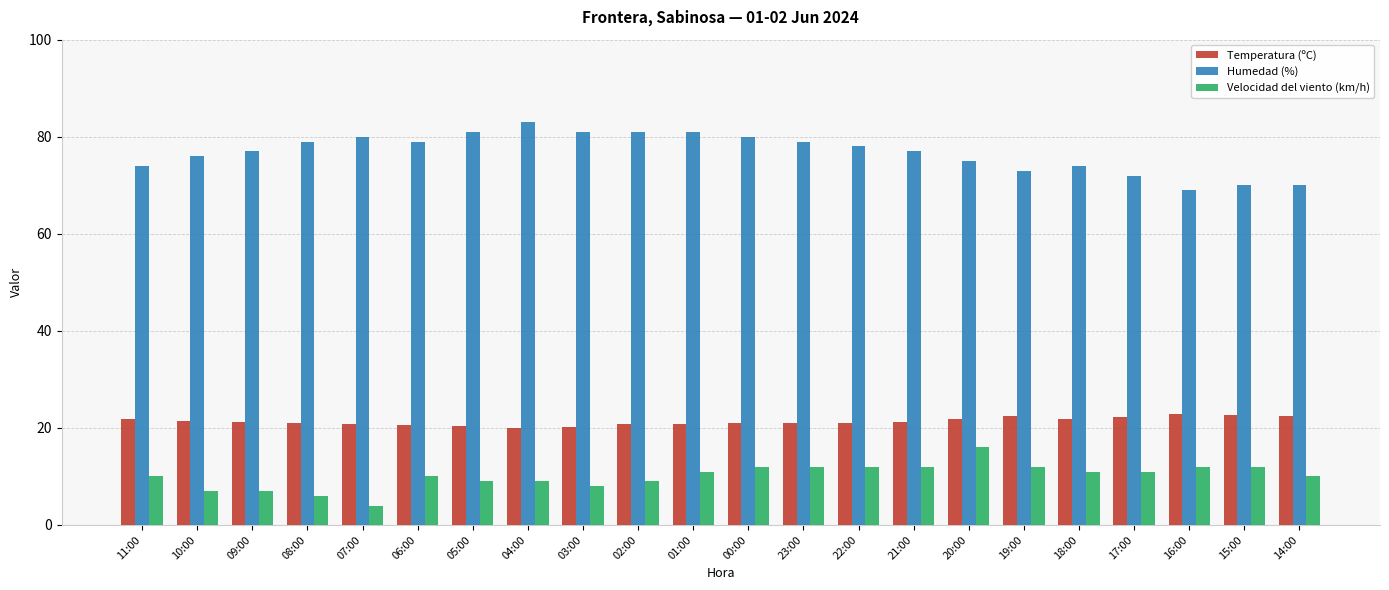

What is the value of the Humedad (%) bar at the 19th from the left?

72.0